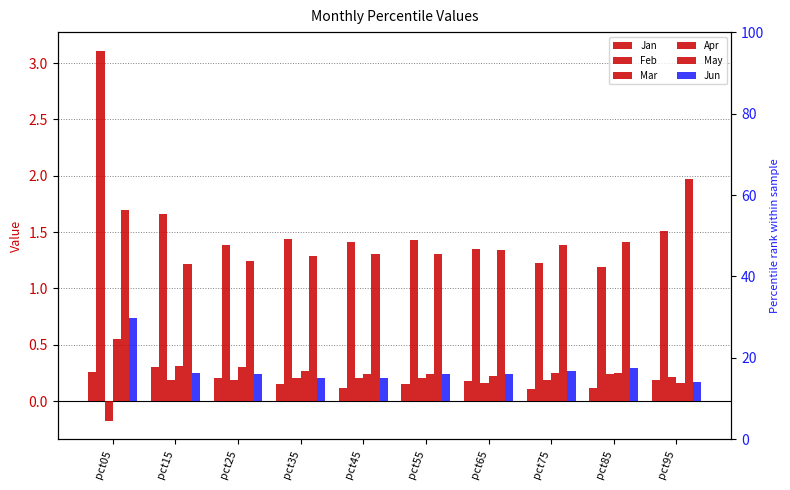

Reading left to right, list all the values displayed in this chart.

Jan: pct05=0.3	pct15=0.3	pct25=0.2	pct35=0.2	pct45=0.1	pct55=0.1	pct65=0.2	pct75=0.1	pct85=0.1	pct95=0.2
Feb: pct05=3.1	pct15=1.7	pct25=1.4	pct35=1.4	pct45=1.4	pct55=1.4	pct65=1.4	pct75=1.2	pct85=1.2	pct95=1.5
Mar: pct05=-0.2	pct15=0.2	pct25=0.2	pct35=0.2	pct45=0.2	pct55=0.2	pct65=0.2	pct75=0.2	pct85=0.2	pct95=0.2
Apr: pct05=0.5	pct15=0.3	pct25=0.3	pct35=0.3	pct45=0.2	pct55=0.2	pct65=0.2	pct75=0.2	pct85=0.2	pct95=0.2
May: pct05=1.7	pct15=1.2	pct25=1.2	pct35=1.3	pct45=1.3	pct55=1.3	pct65=1.3	pct75=1.4	pct85=1.4	pct95=2.0
Jun: pct05=0.7	pct15=0.2	pct25=0.2	pct35=0.2	pct45=0.2	pct55=0.2	pct65=0.2	pct75=0.3	pct85=0.3	pct95=0.2